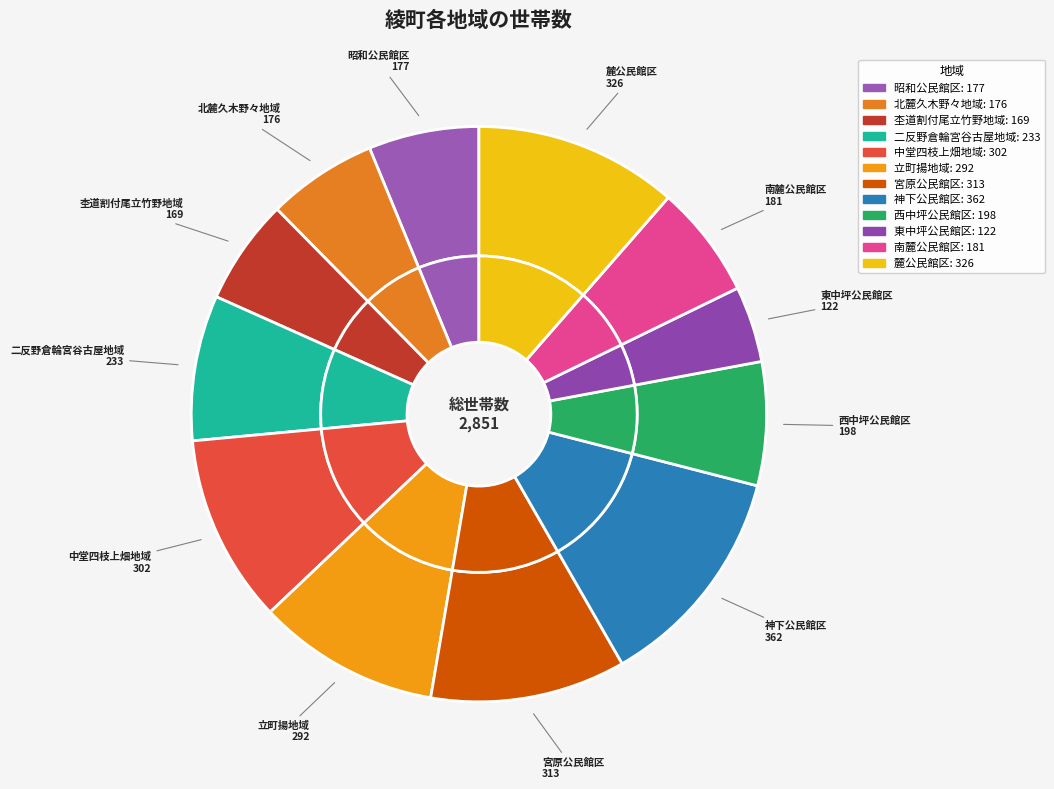

Which has a higher value, 東中坪公民館区 or 杢道割付尾立竹野地域?

杢道割付尾立竹野地域